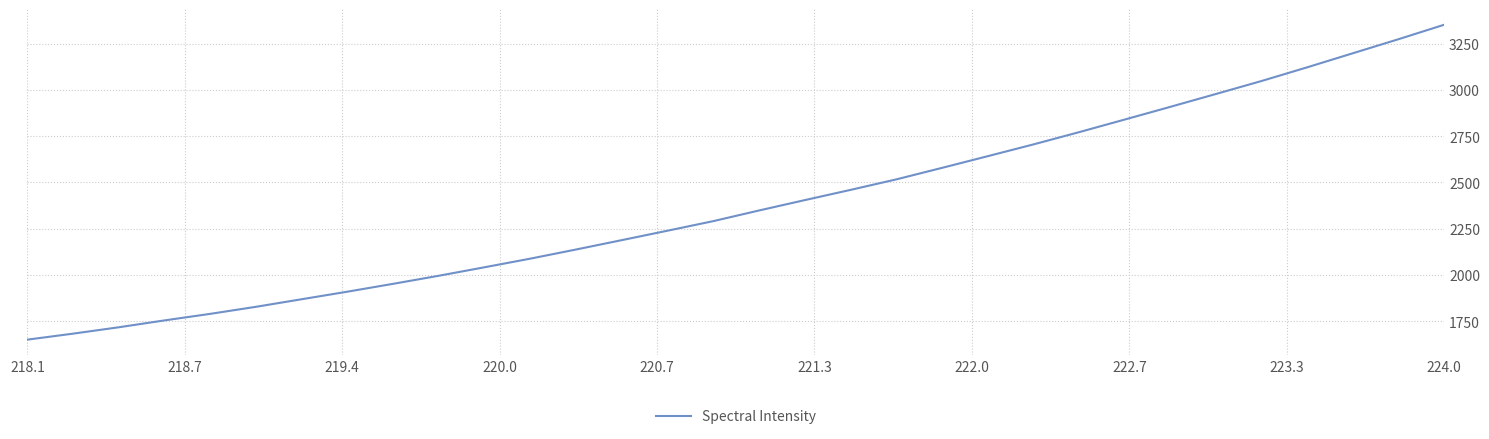

What is the difference between the maximum and minimum values?

1701.8